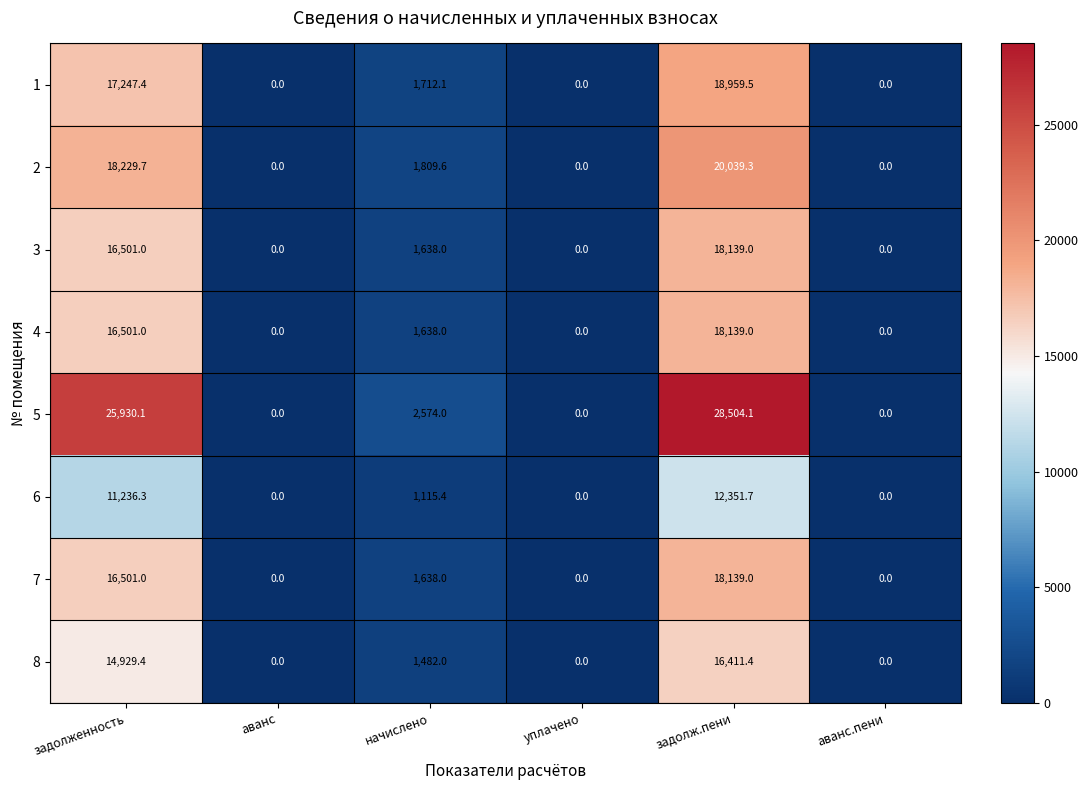

What is the difference between the second highest and second lowest values in the 6 series?

11236.3